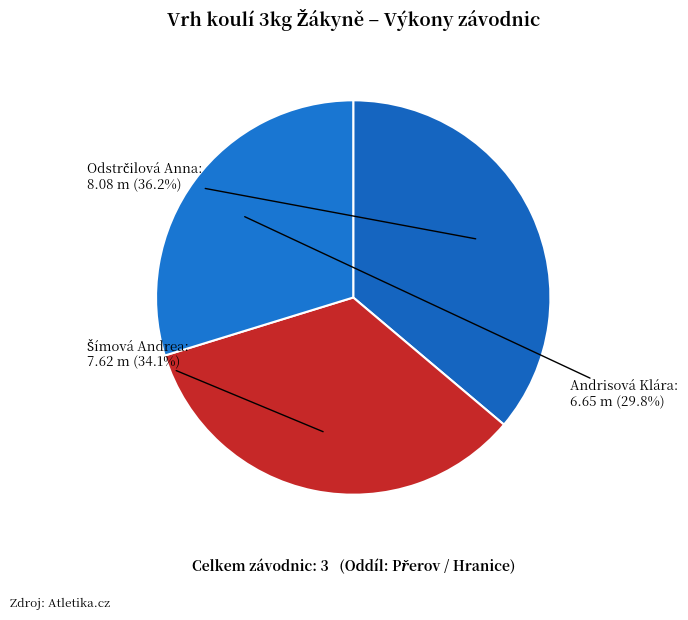

Count the number of slices in the pie.

3